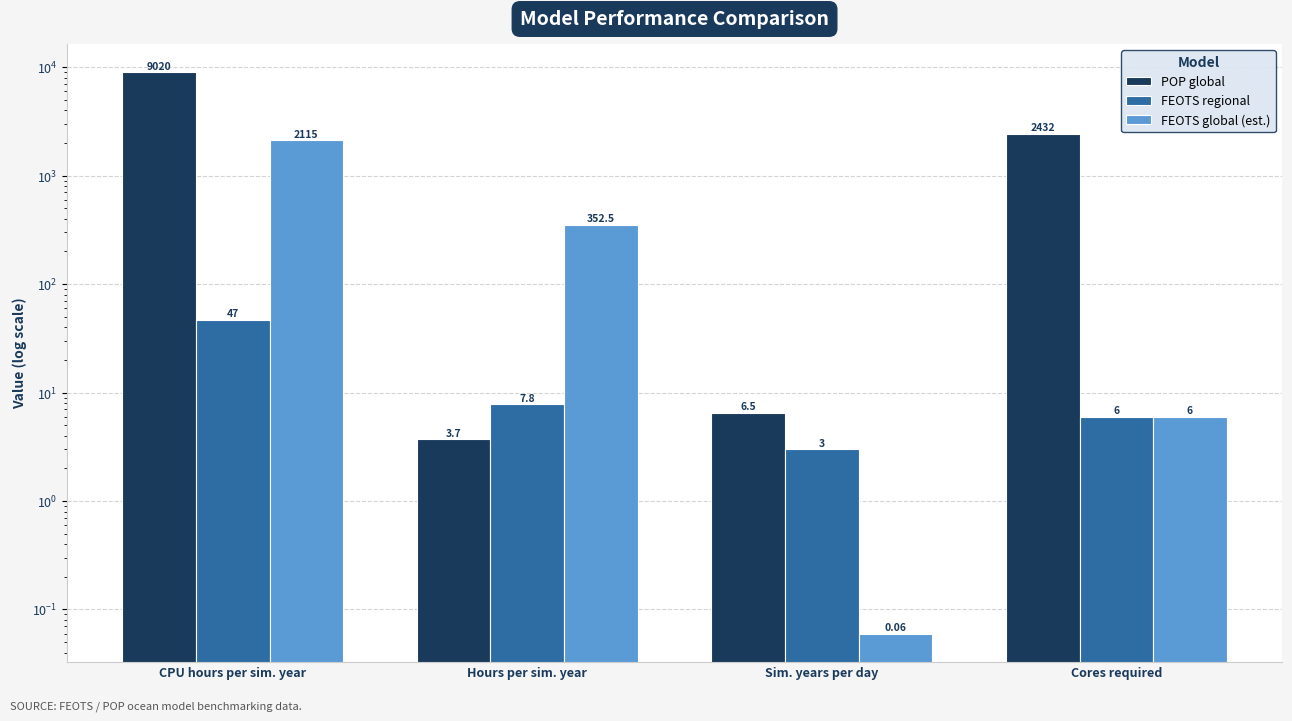

Does the chart contain any negative values?

No